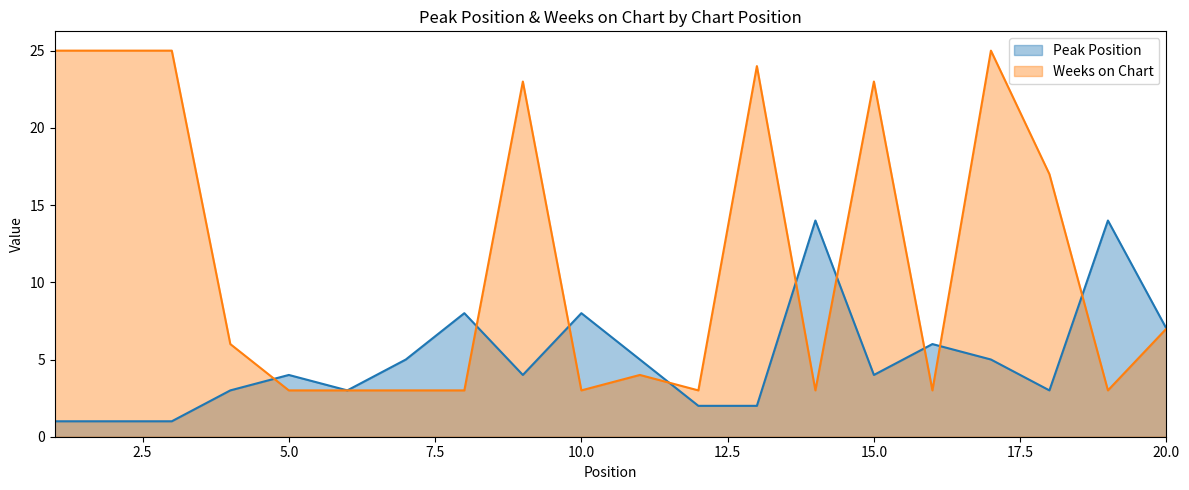

True or false: Peak Position and Weeks on Chart intersect in this chart.

True